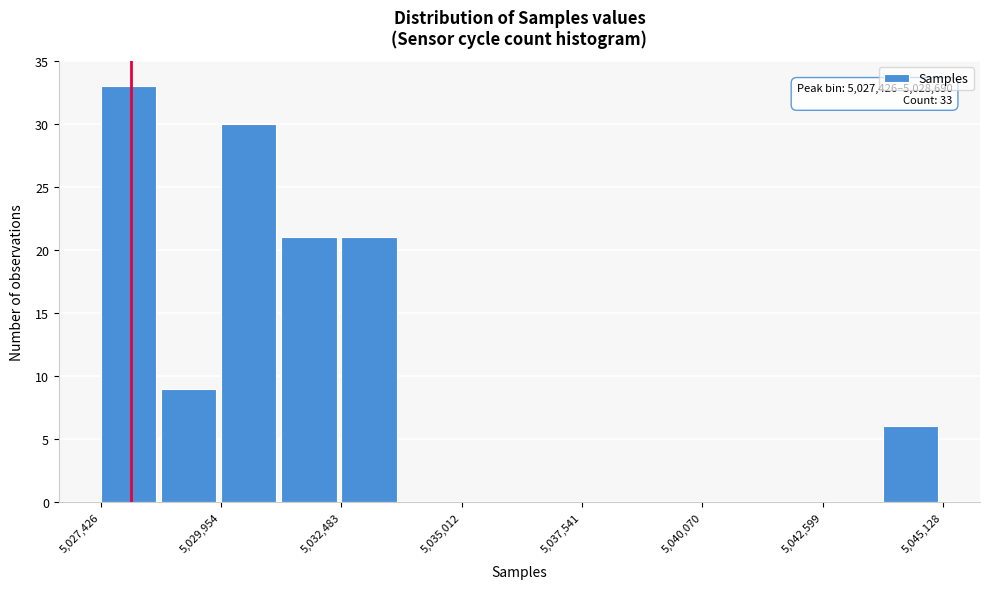

Read against the x-axis, roughly where is the centre of the tallest bar?

5028000